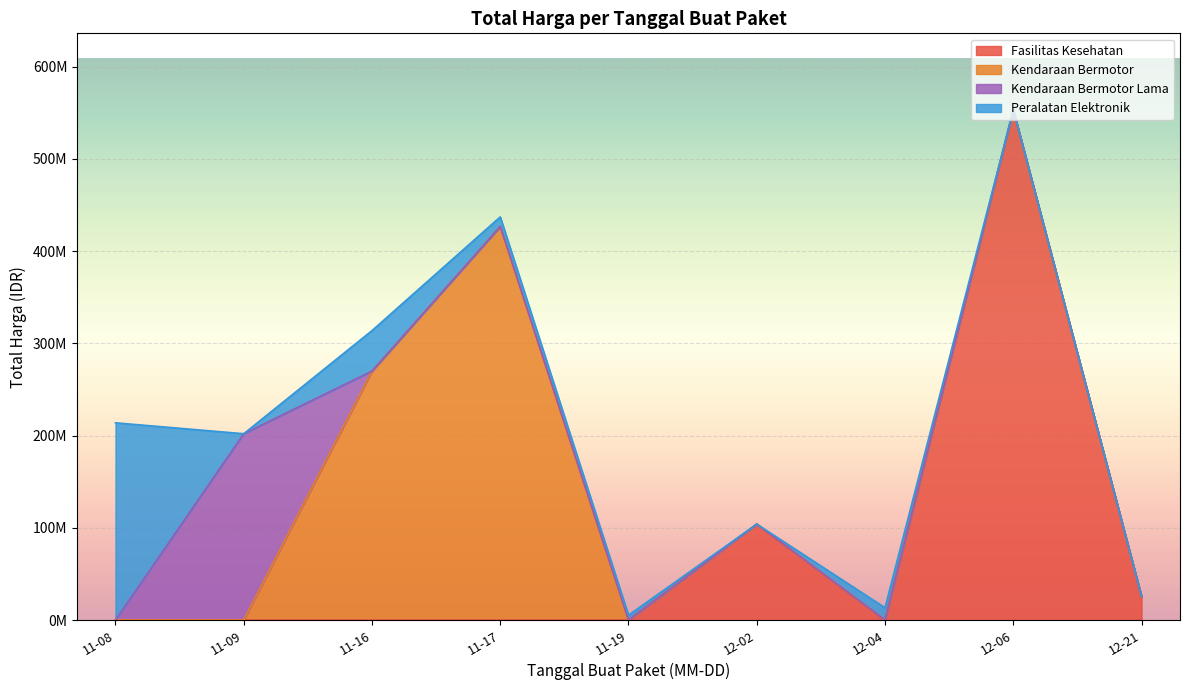

What are all the series names shown in the legend?

Fasilitas Kesehatan, Kendaraan Bermotor, Kendaraan Bermotor Lama, Peralatan Elektronik